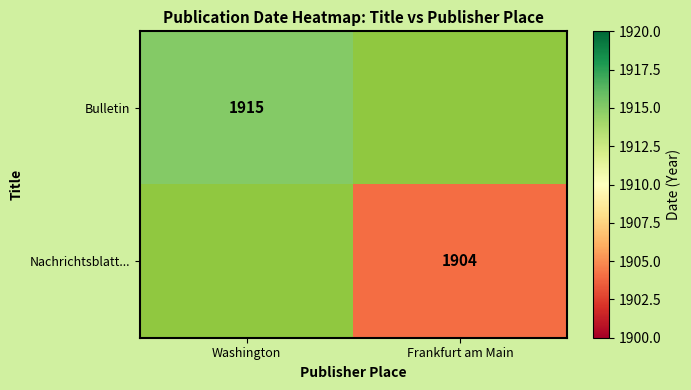

Is it true that Nachrichtsblatt... equals 1904 at Frankfurt am Main?

True